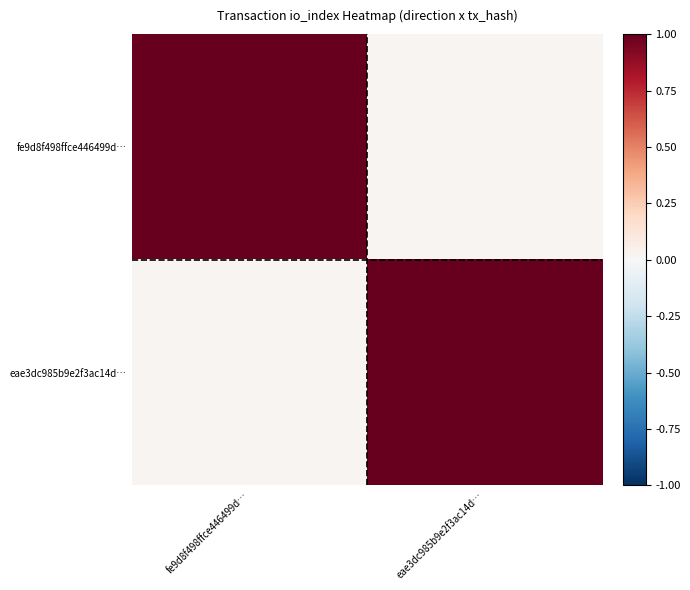

Reading right to left, what are all the values shown in this chart?

fe9d8f498ffce446499d…: eae3dc985b9e2f3ac14d…=0.0	fe9d8f498ffce446499d…=1.0
eae3dc985b9e2f3ac14d…: eae3dc985b9e2f3ac14d…=1.0	fe9d8f498ffce446499d…=0.0